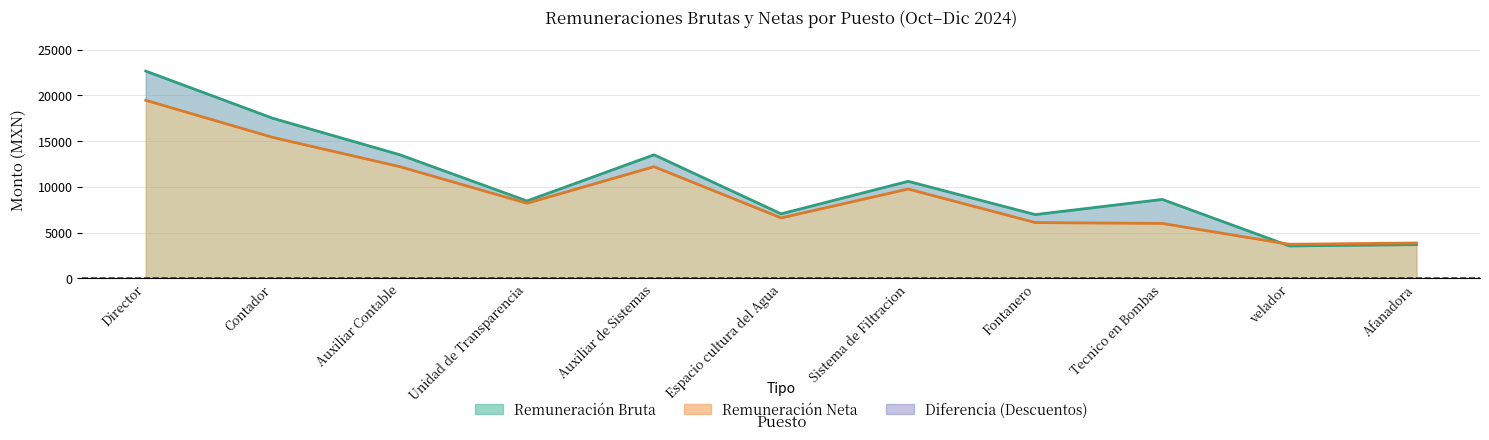

Rank the series by their average value, from highest to lowest.

Remuneración Bruta, Remuneración Neta